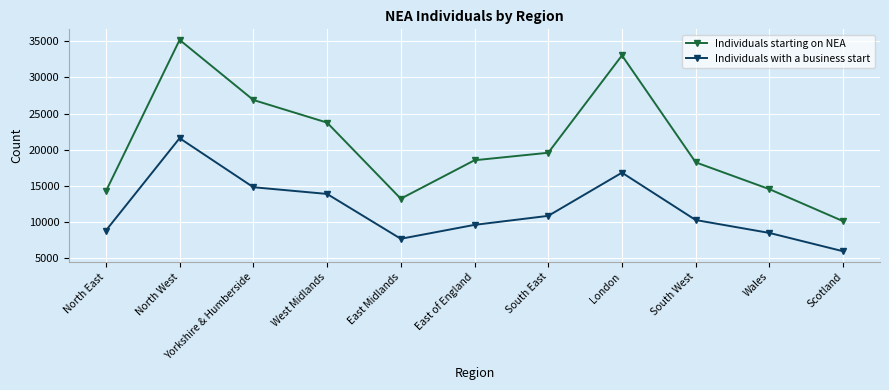

What are all the series names shown in the legend?

Individuals starting on NEA, Individuals with a business start